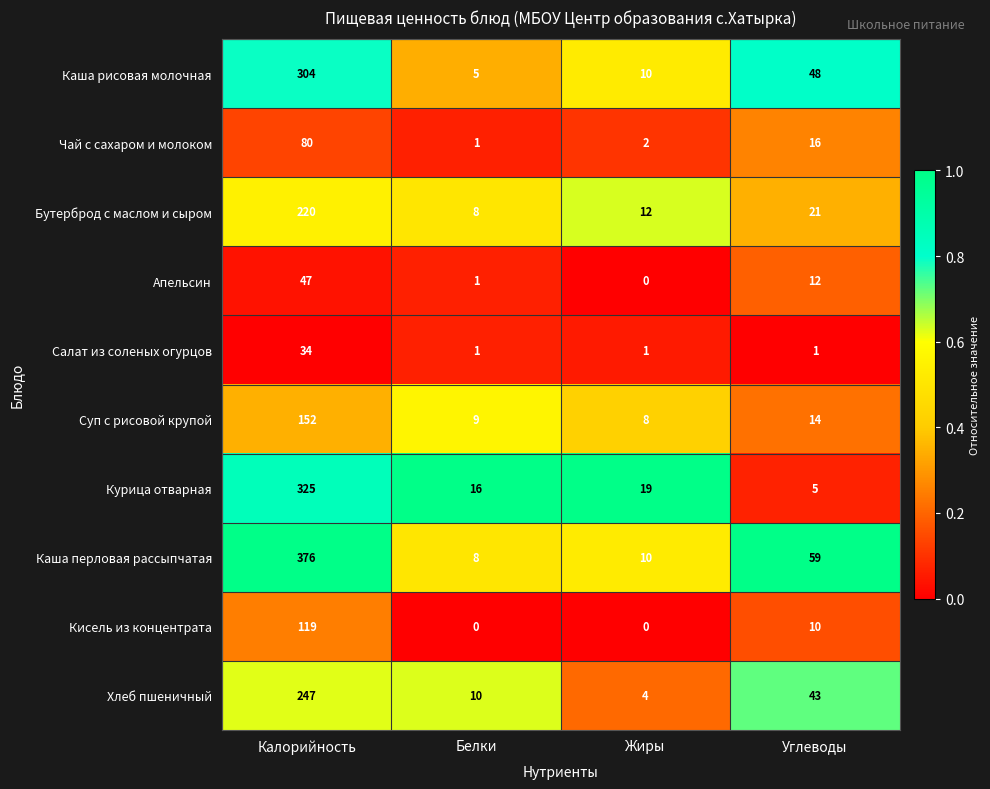

Which series has the widest spread of values?

Каша перловая рассыпчатая